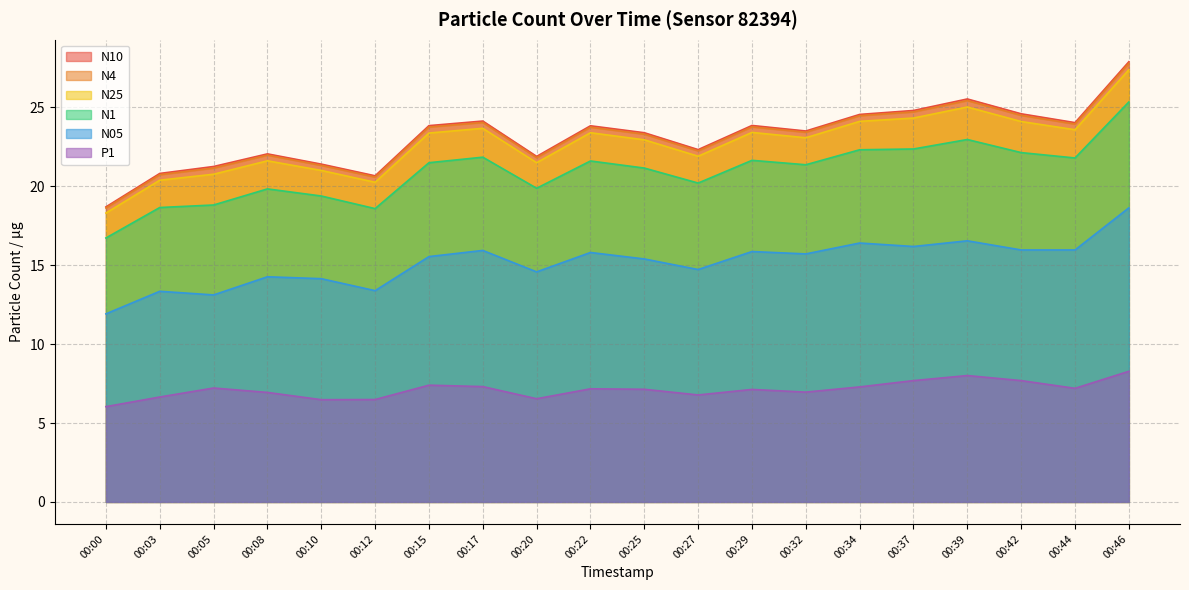

At which category does N10 reach its first local peak?

00:08